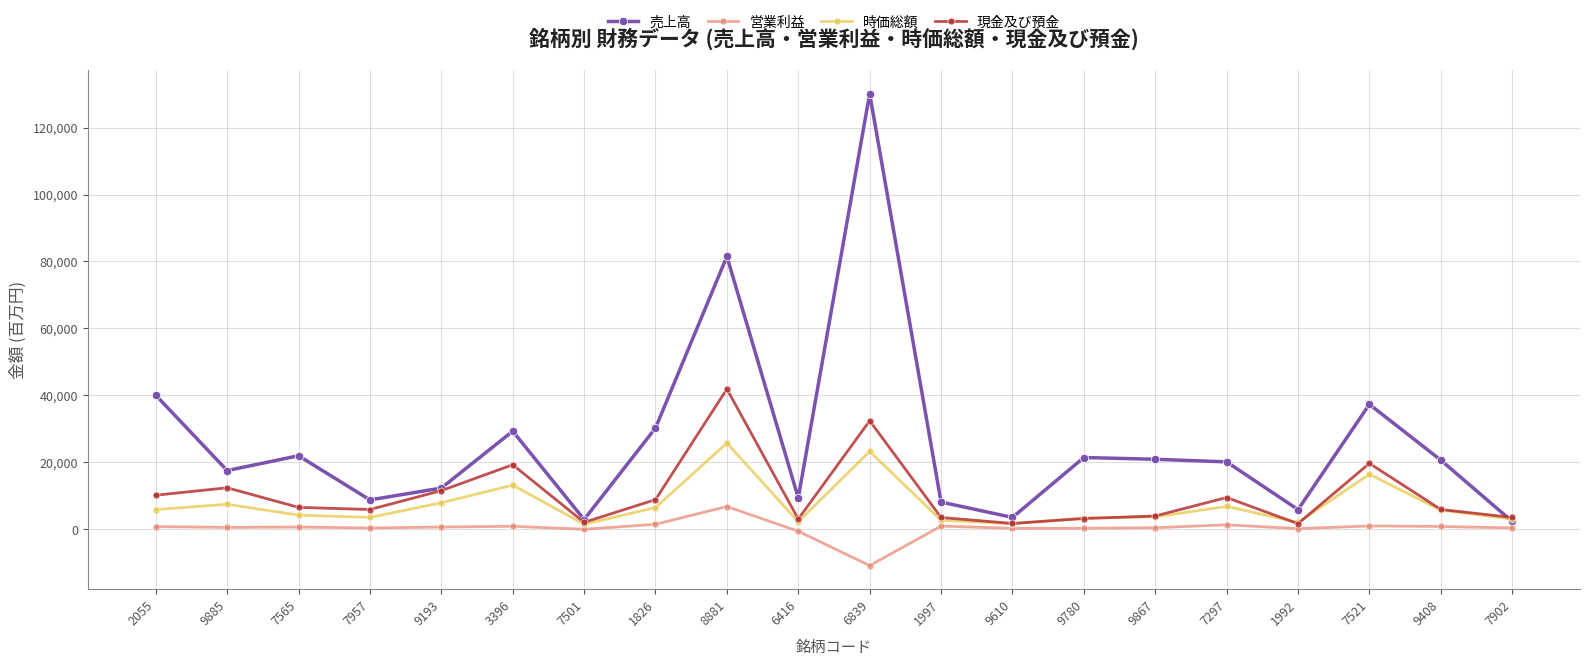

Which series has the largest range (max minus min)?

売上高